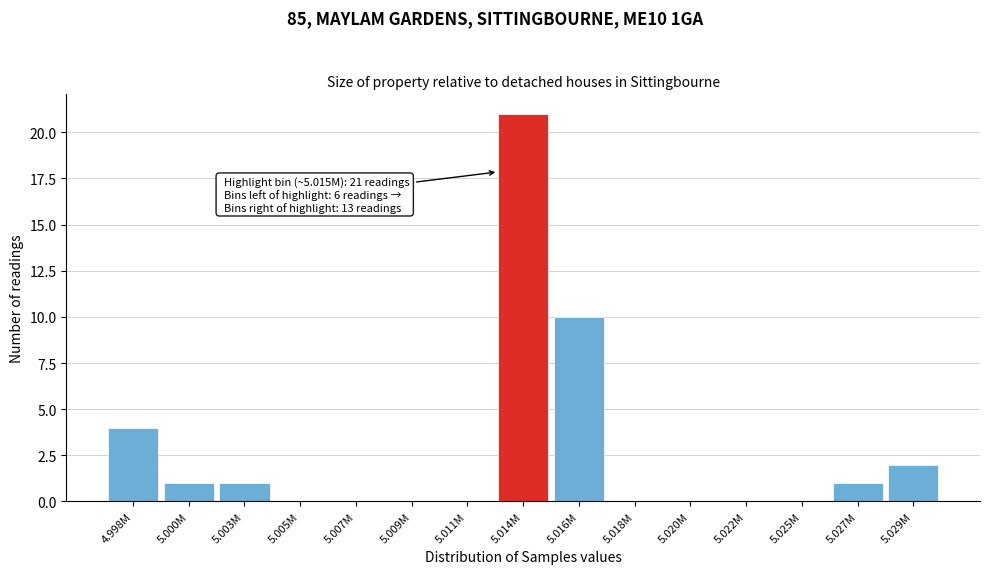

Reading left to right, extract all data points from this chart.

4.998M=4	5.000M=1	5.003M=1	5.005M=0	5.007M=0	5.009M=0	5.011M=0	5.014M=21	5.016M=10	5.018M=0	5.020M=0	5.022M=0	5.025M=0	5.027M=1	5.029M=2